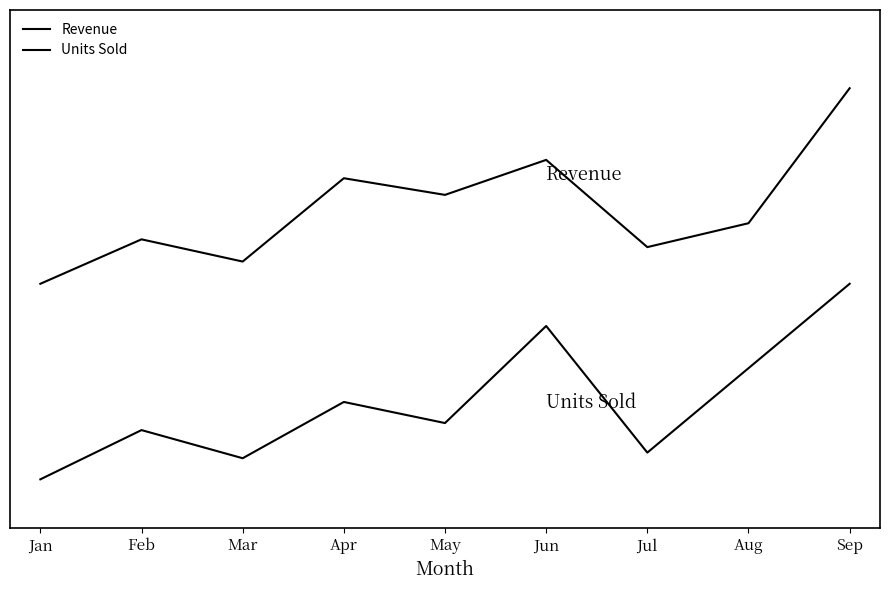

Rank the series by their maximum value, from highest to lowest.

Revenue, Units Sold